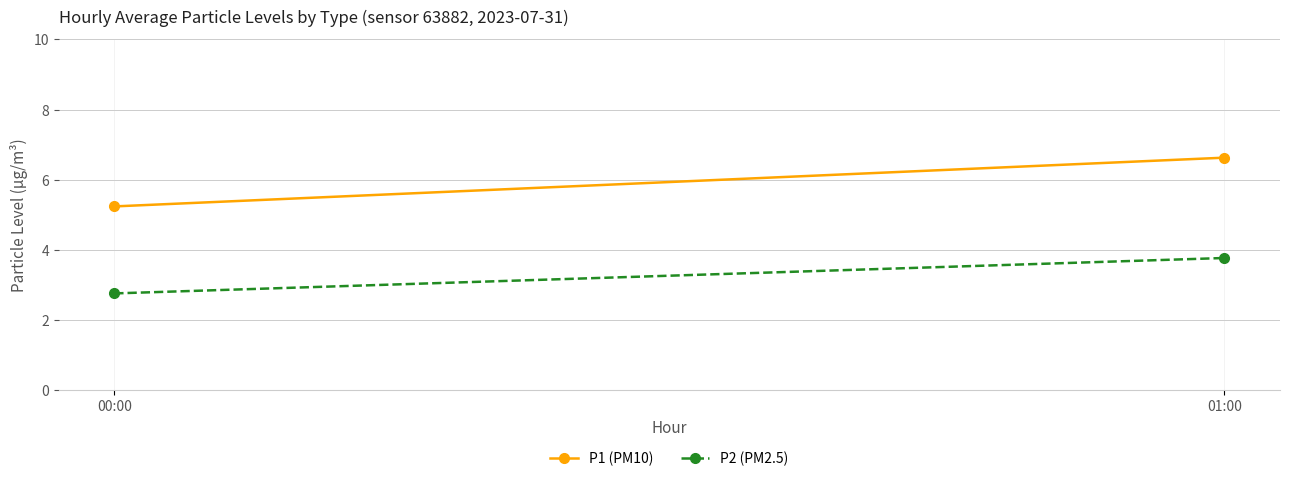

Reading left to right, transcribe all the data shown in this chart.

P1 (PM10): 5.2	6.6
P2 (PM2.5): 2.8	3.8